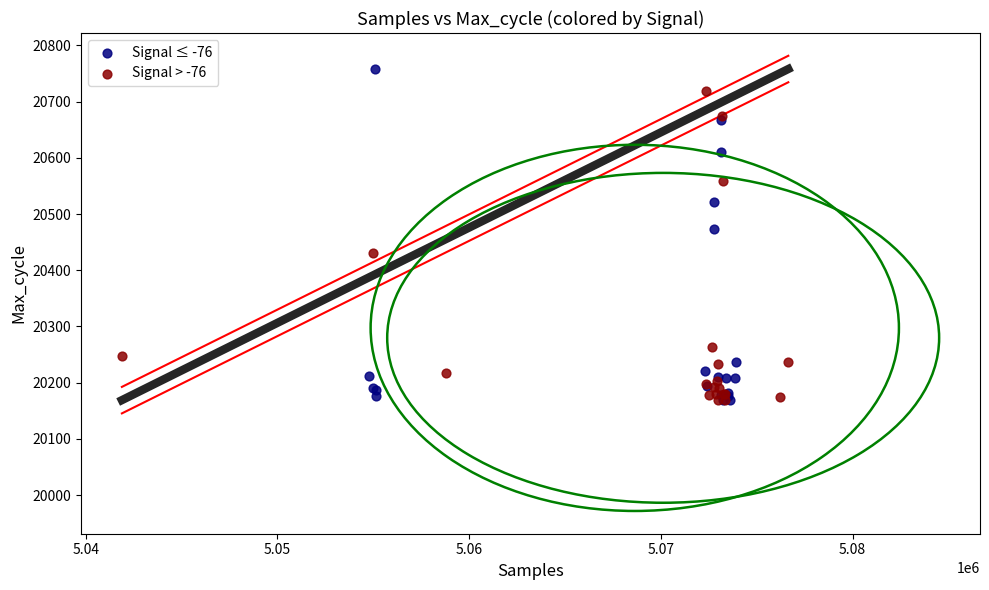

Which series has the widest spread of Y values?

Signal ≤ -76